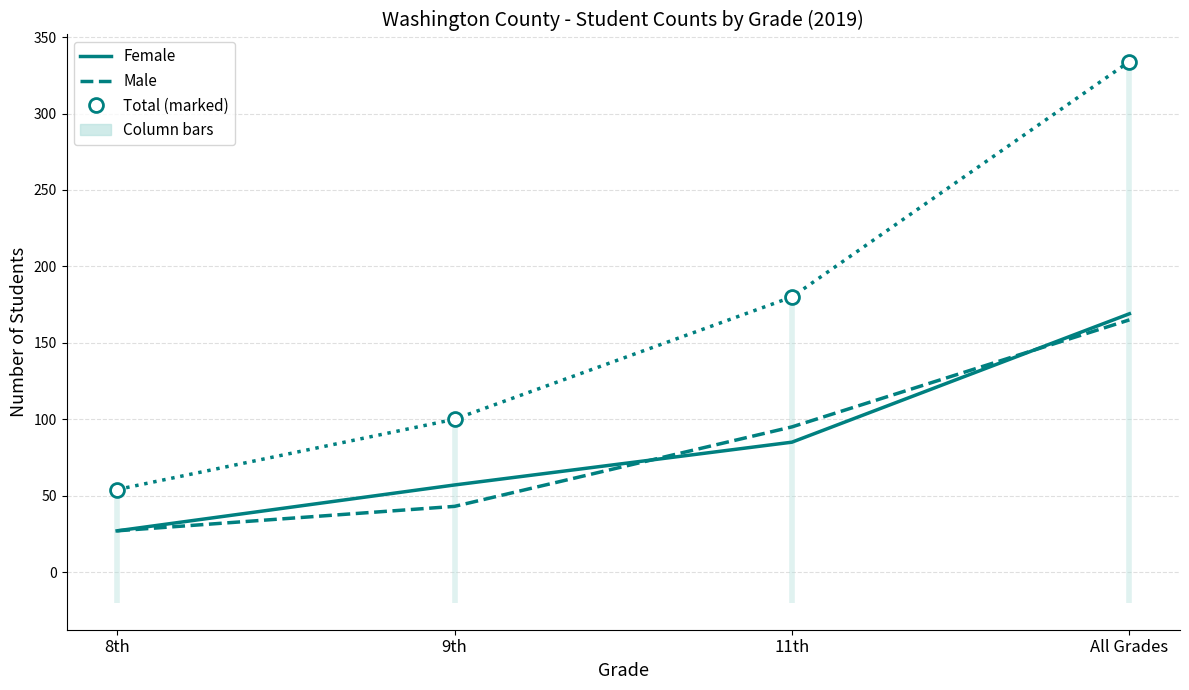

Rank the series at All Grades from highest to lowest value.

Total, Female, Male